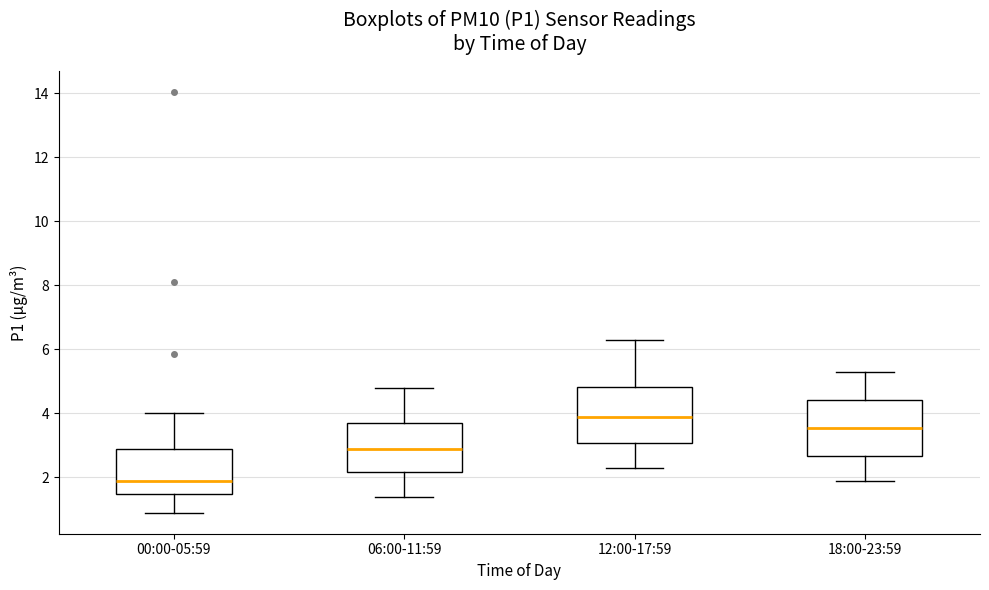

Which box has the highest median line?

12:00-17:59